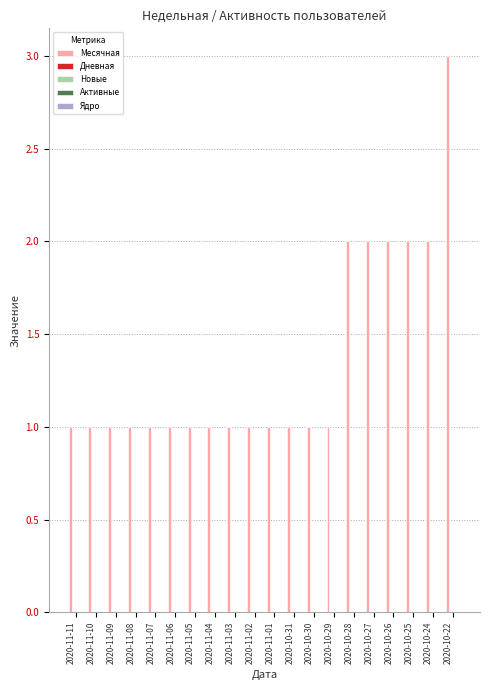

What is the value of the 5th bar from the left?

1